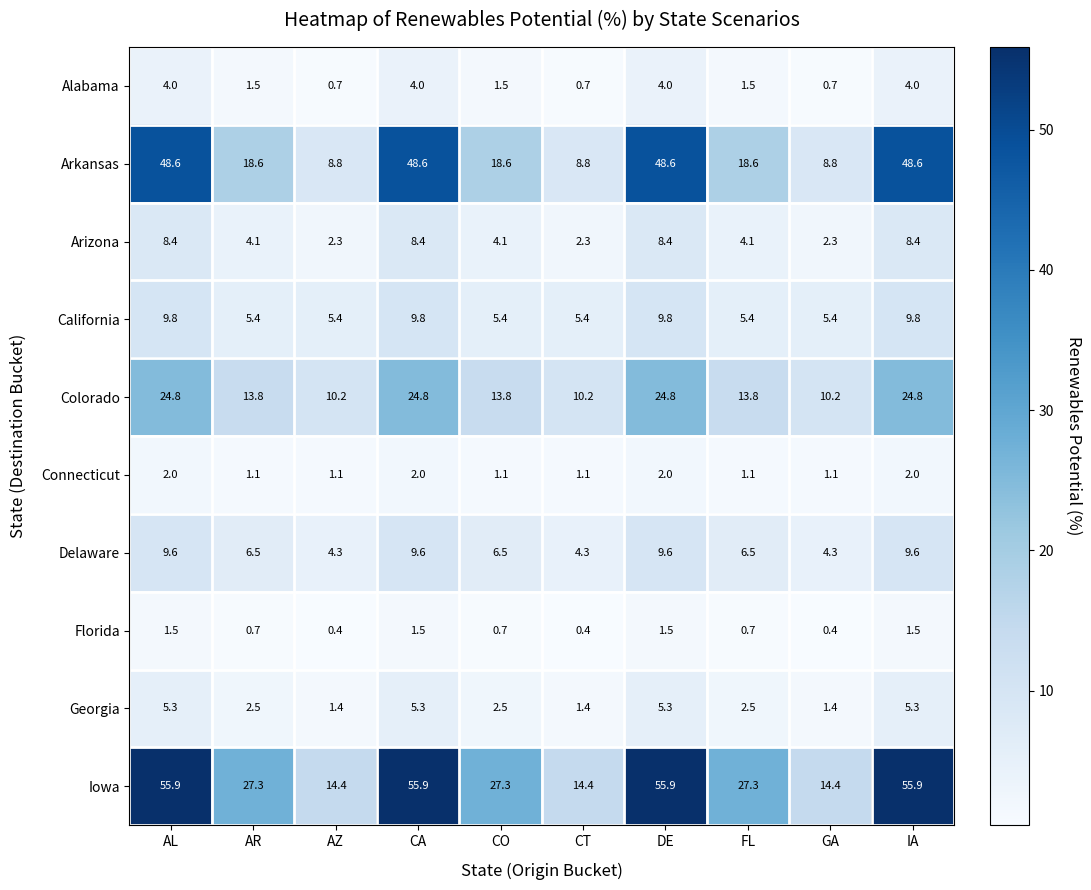

At AL, list the series in order from largest to smallest.

Iowa, Arkansas, Colorado, California, Delaware, Arizona, Georgia, Alabama, Connecticut, Florida